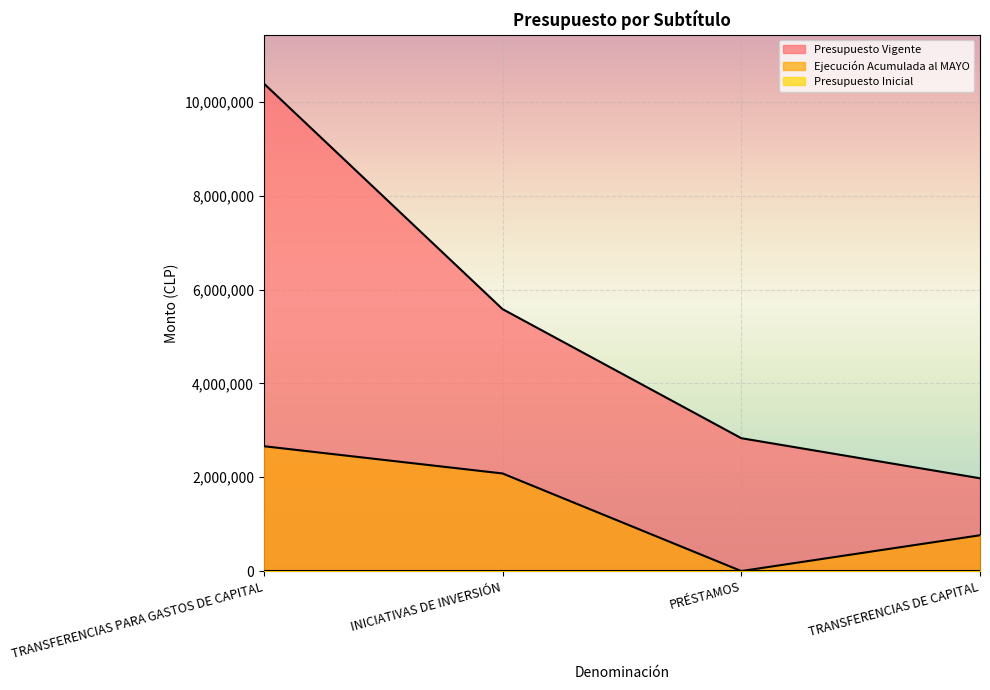

At which label does Ejecución Acumulada al MAYO first exceed 2080938?

TRANSFERENCIAS PARA GASTOS DE CAPITAL